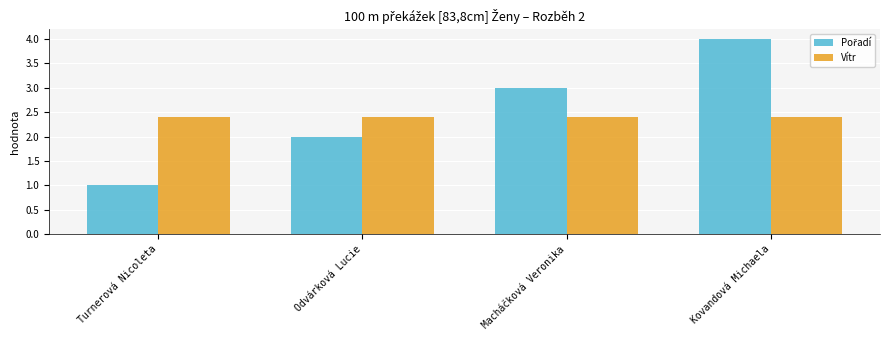

At which category is the sum across all series the highest?

Kovandová Michaela